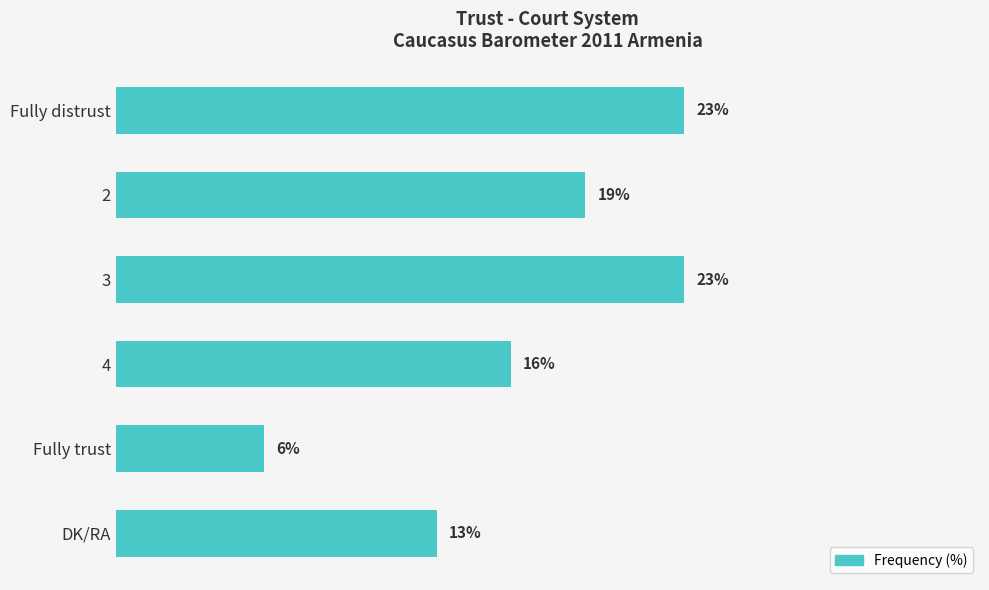

Between Fully trust and DK/RA, which is larger?

DK/RA